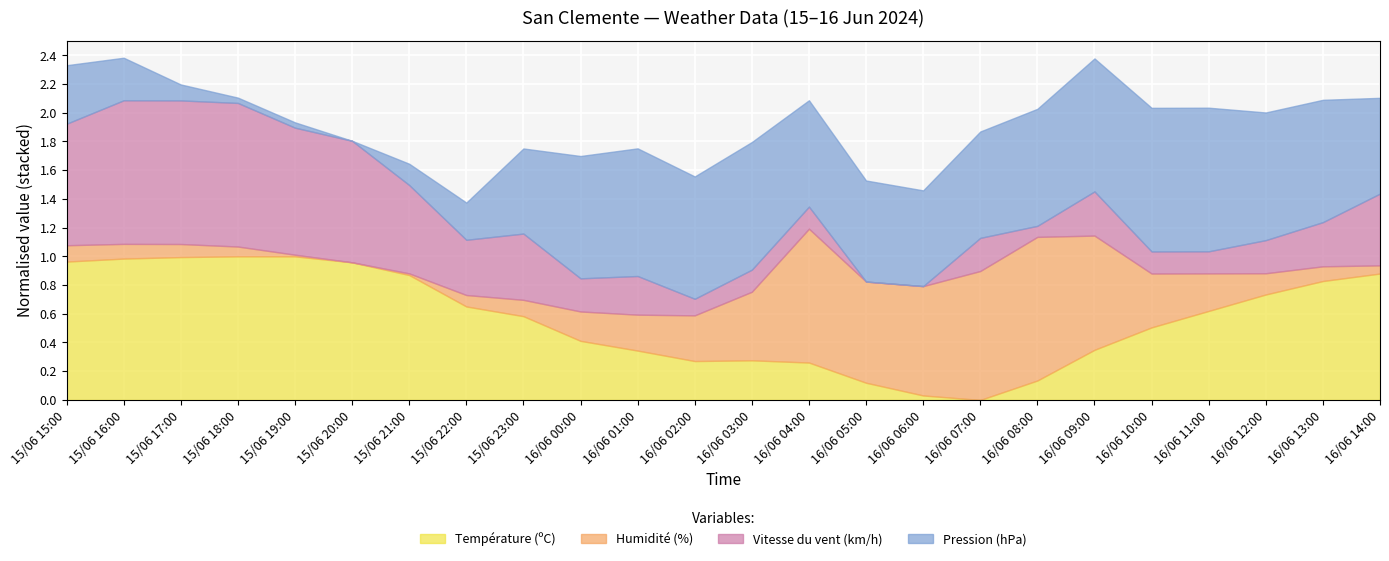

Rank the categories by Pression (hPa) value from lowest to highest.

15/06 20:00, 15/06 18:00, 15/06 19:00, 15/06 17:00, 15/06 21:00, 15/06 22:00, 15/06 16:00, 15/06 15:00, 15/06 23:00, 16/06 06:00, 16/06 14:00, 16/06 05:00, 16/06 04:00, 16/06 07:00, 16/06 08:00, 16/06 00:00, 16/06 02:00, 16/06 13:00, 16/06 01:00, 16/06 03:00, 16/06 12:00, 16/06 09:00, 16/06 10:00, 16/06 11:00